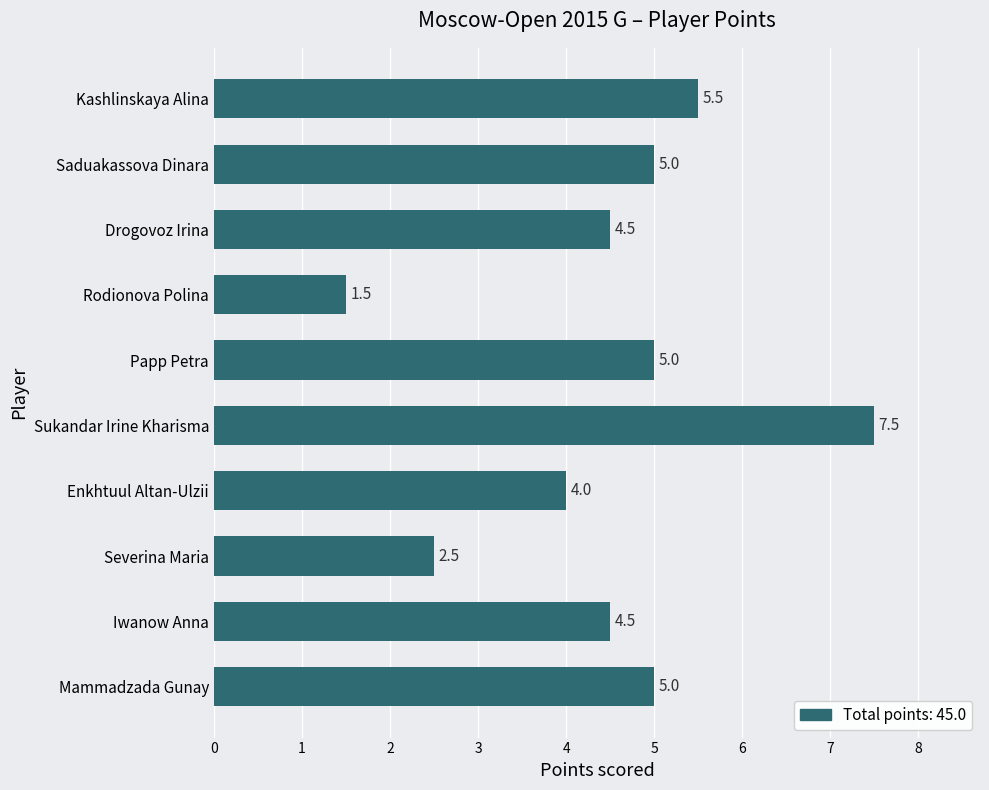

How many bars are there in total?

10